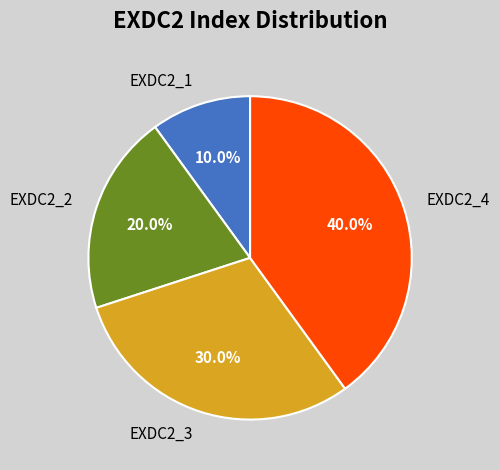

Between EXDC2_1 and EXDC2_3, which is larger?

EXDC2_3